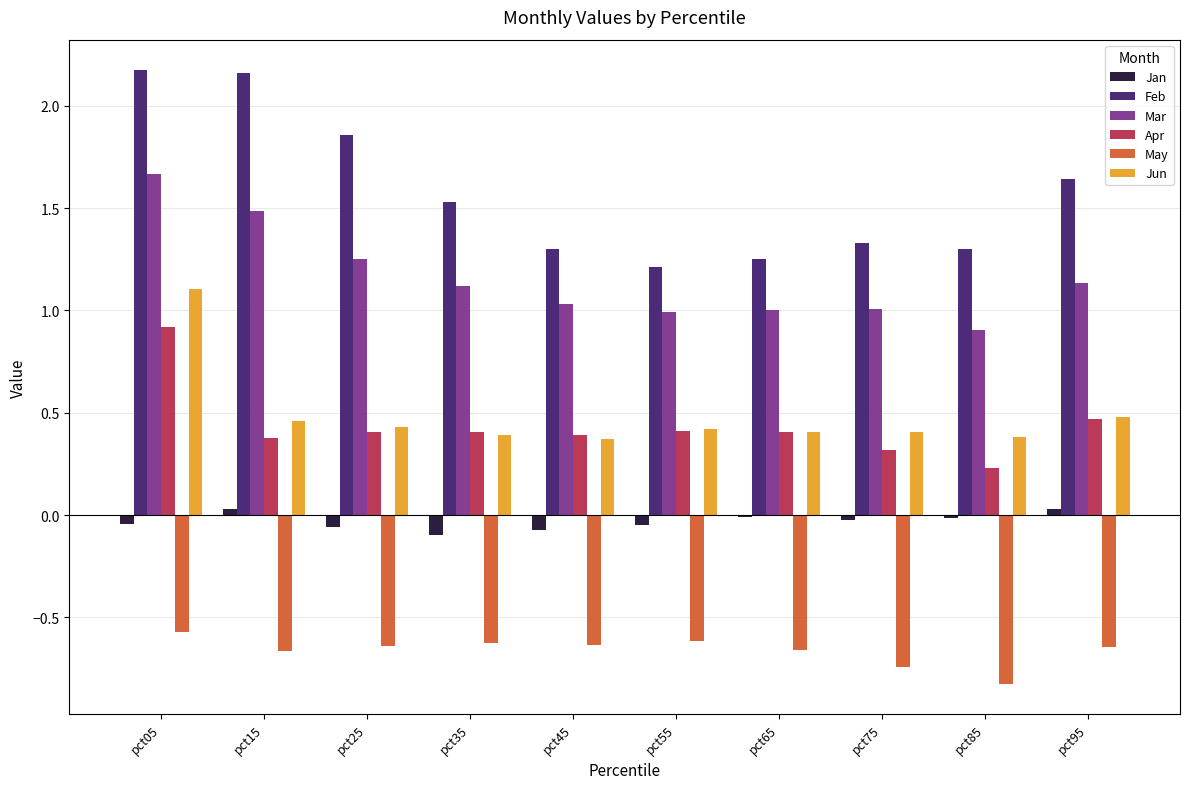

Between pct05 and pct35, which series saw the biggest shift?

Jun